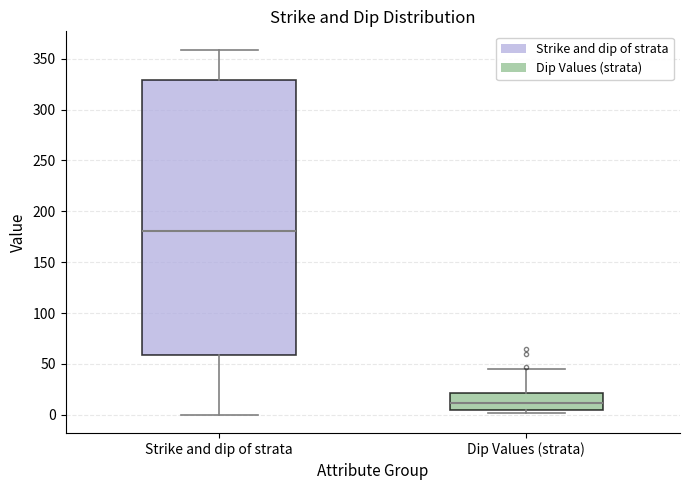

Reading left to right, transcribe this box plot: for each box, give where its median line is, the range the box spans, and where its two whiskers end, as read against the y-axis. The values are not printed on the chart, so give them approximately, as read against the axis.

Strike and dip of strata: median 180, box 60 to 330, whiskers 0 to 360
Dip Values (strata): median 10, box 5 to 20, whiskers 0 to 45